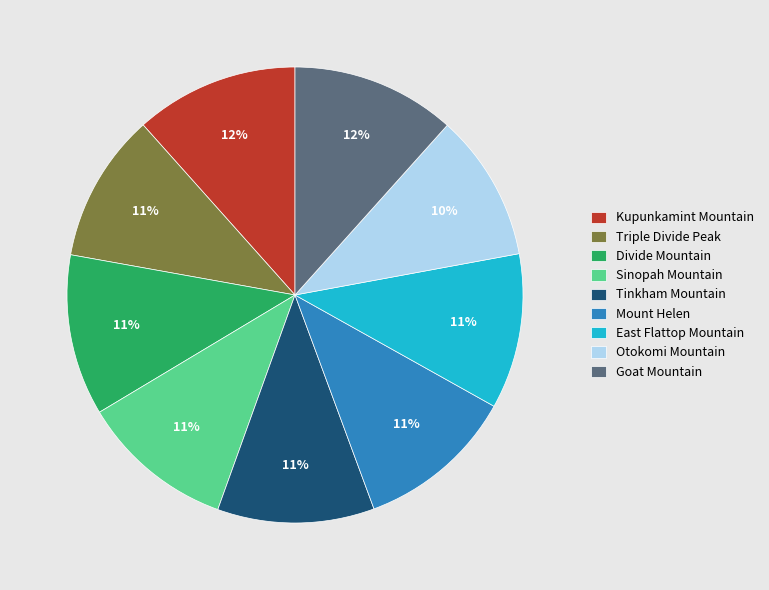

How many slices are in this pie chart?

9